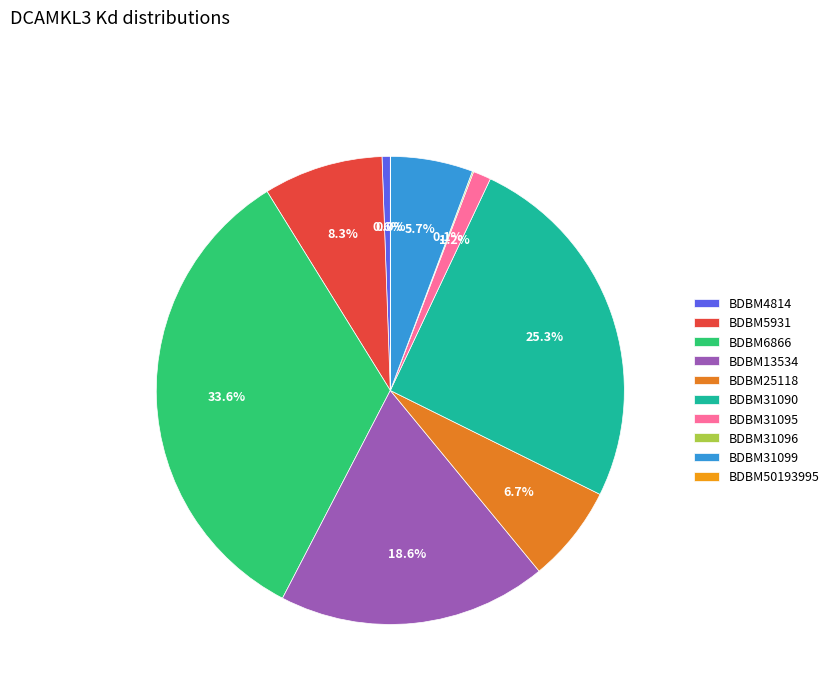

To the nearest percent, what portion does BDBM4814 represent?

1%